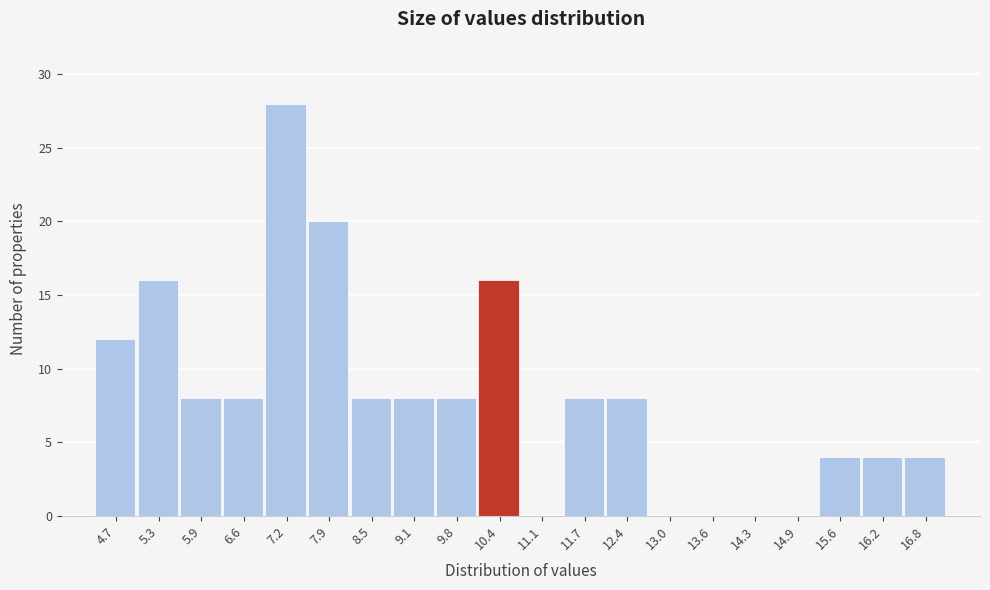

Reading left to right, transcribe this chart: for each bar, give the range it covers on the x-axis and its height. Neither the bar edges nor the heights are printed on the chart, so give them approximately, as read against the axes.

4.3 to 5.0: 12
5.0 to 5.6: 16
5.6 to 6.3: 8
6.3 to 6.9: 8
6.9 to 7.5: 28
7.5 to 8.2: 20
8.2 to 8.8: 8
8.8 to 9.5: 8
9.5 to 10.1: 8
10.1 to 10.8: 16
10.8 to 11.4: 0
11.4 to 12.0: 8
12.0 to 12.7: 8
12.7 to 13.3: 0
13.3 to 14.0: 0
14.0 to 14.6: 0
14.6 to 15.2: 0
15.2 to 15.9: 4
15.9 to 16.5: 4
16.5 to 17.2: 4